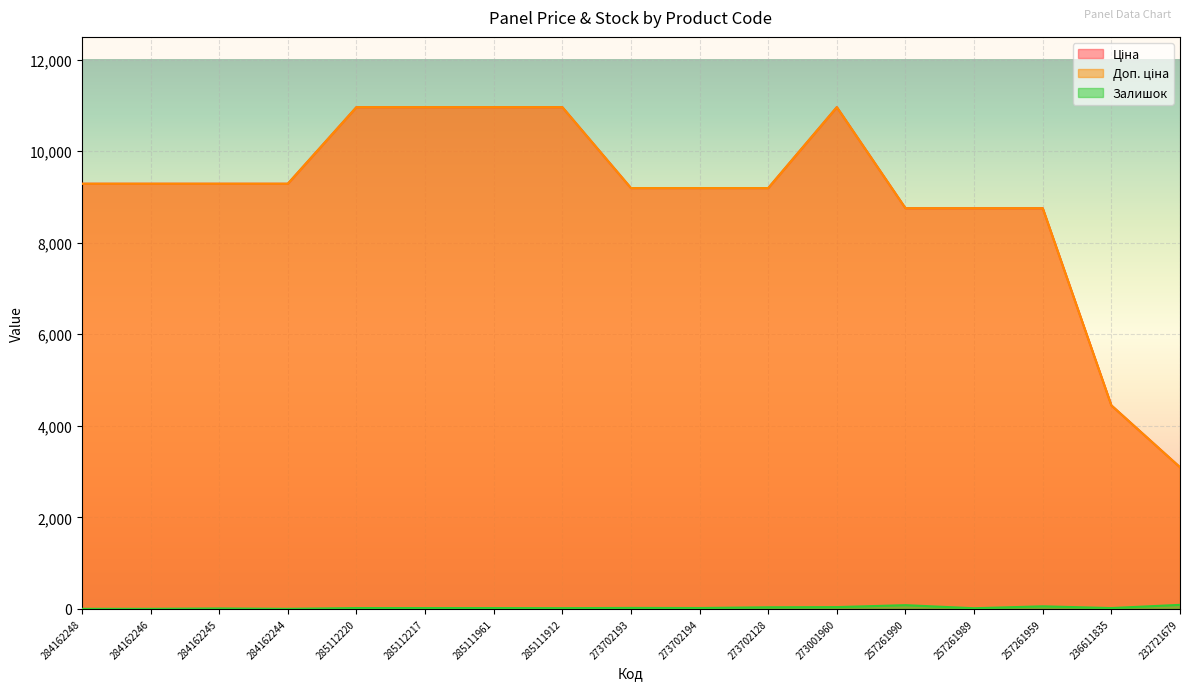

At which category is the sum across all series the highest?

273001960